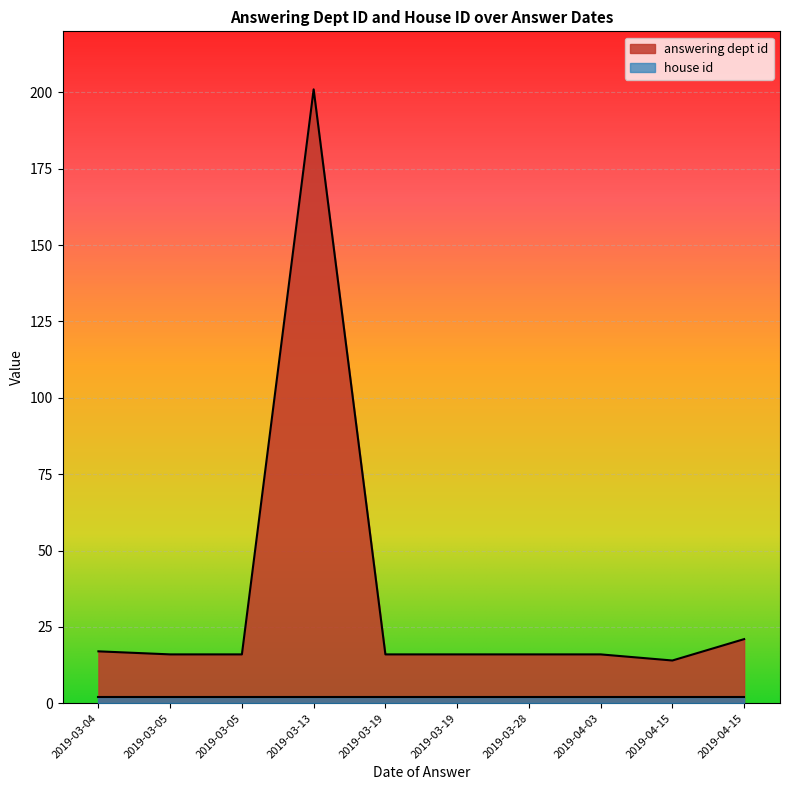

The house id series shows 3 at 2019-03-05. True or false?

False